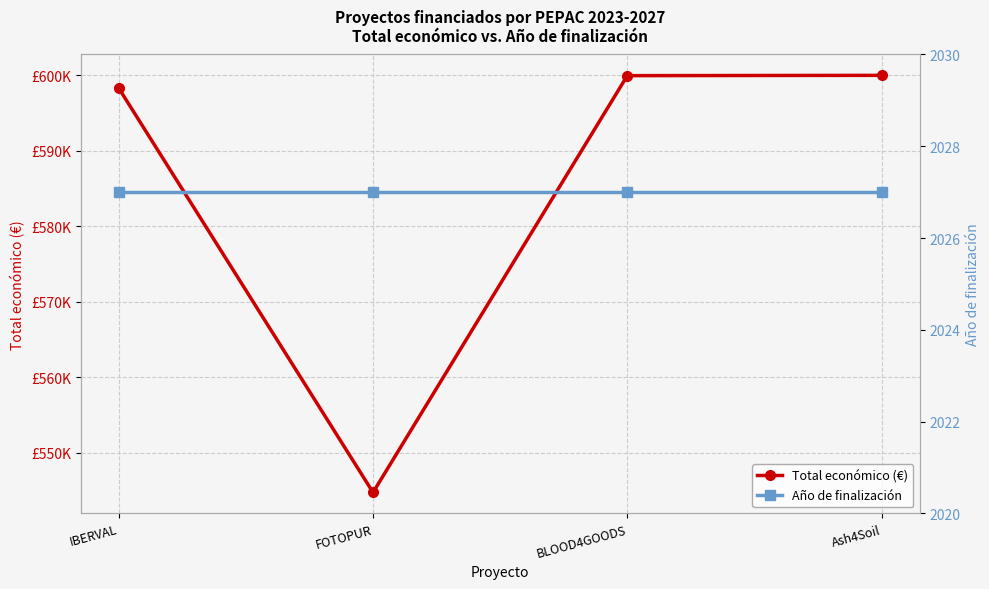

True or false: Año de finalización and Total económico (€) intersect in this chart.

False